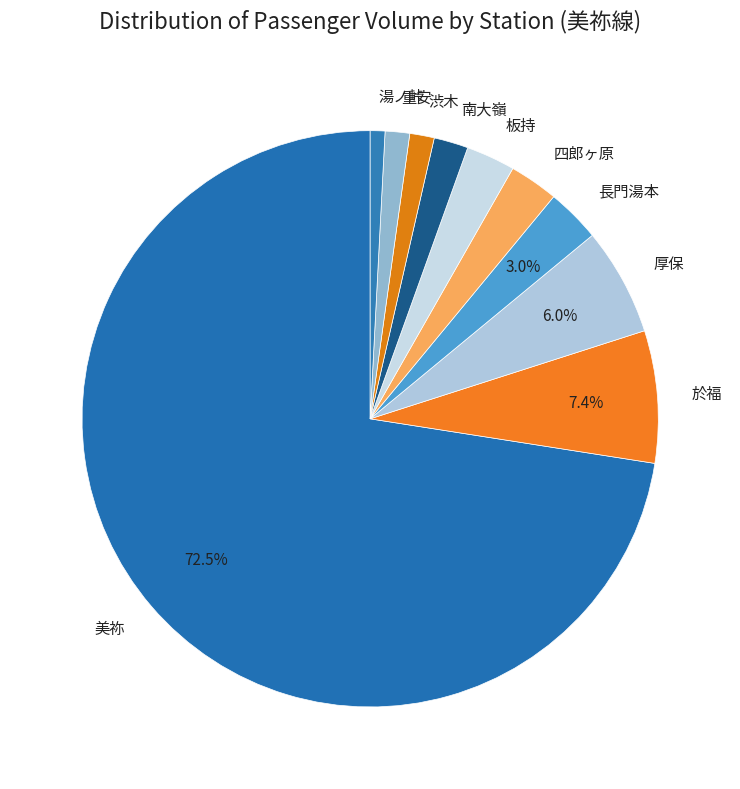

True or false: 湯ノ峠 accounts for 1% of the total.

True